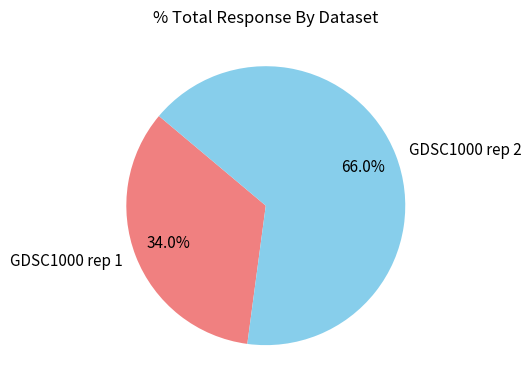

Does any single category account for the majority?

Yes